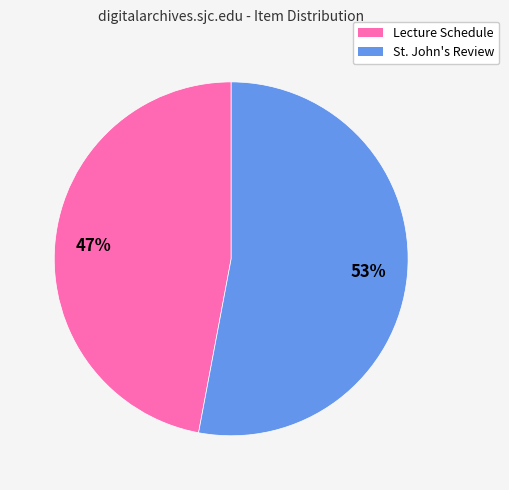

Is there a majority slice in this chart?

Yes